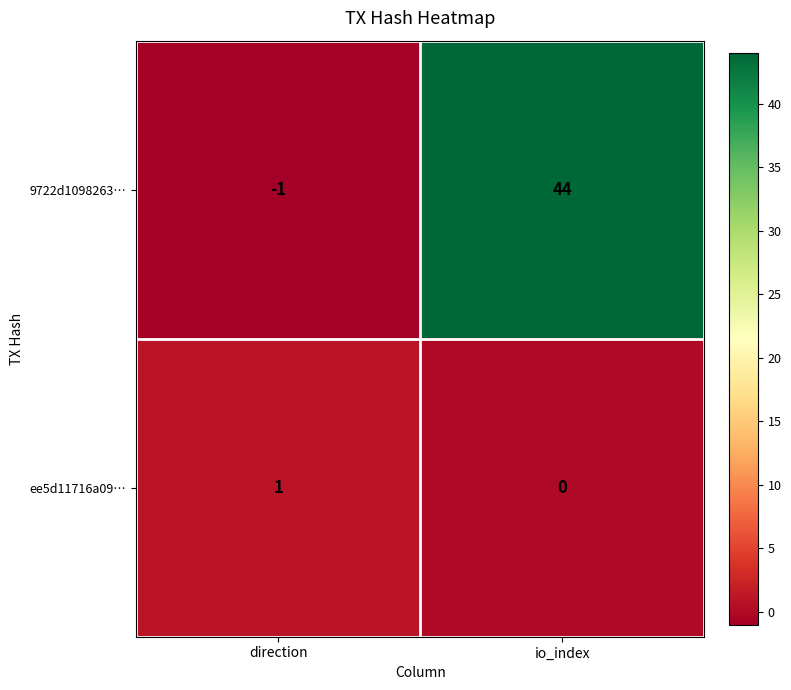

Which series has the widest spread of values?

9722d1098263…